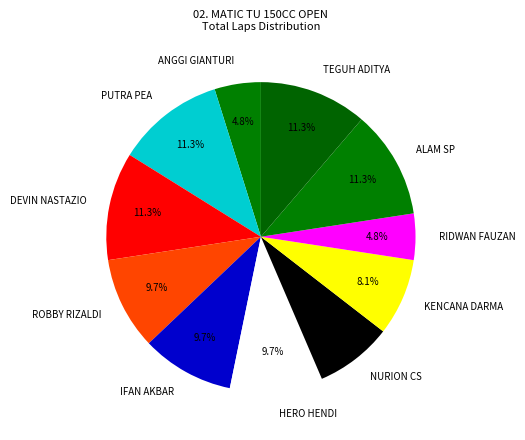

Count the number of slices in the pie.

11